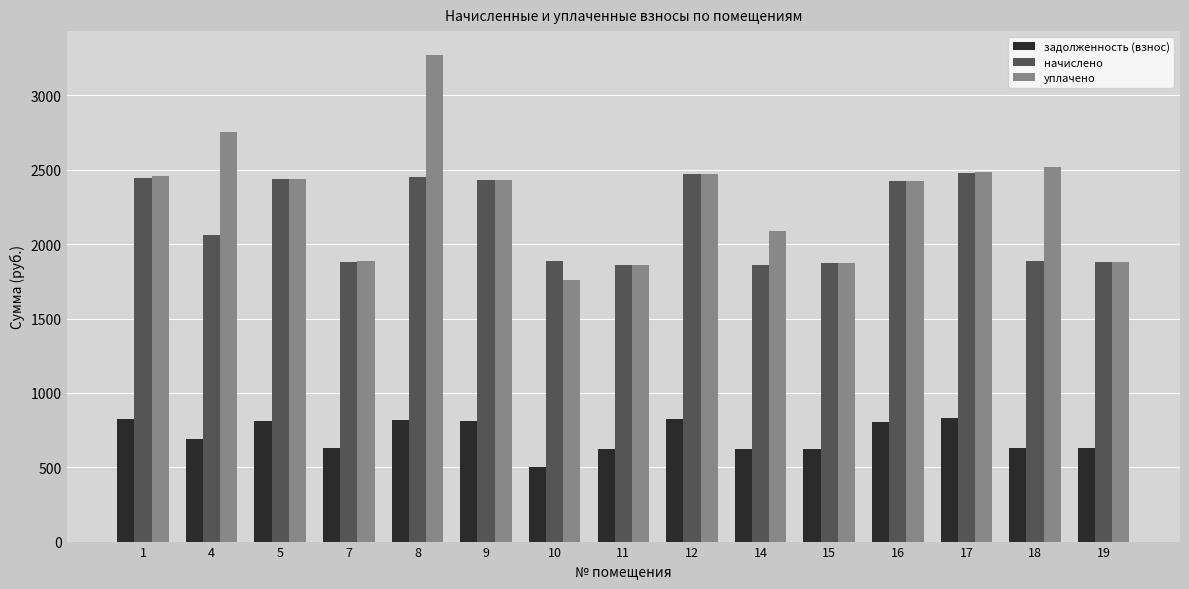

List the series in order of their peak value, highest first.

уплачено, начислено, задолженность (взнос)